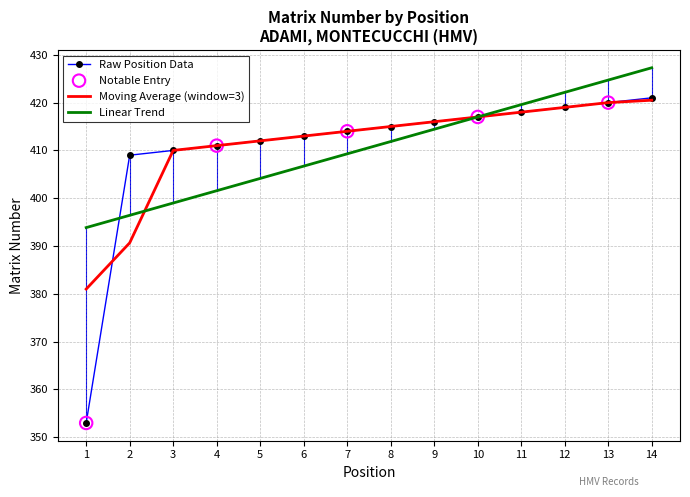

Which series has the widest spread of values?

Raw Position Data